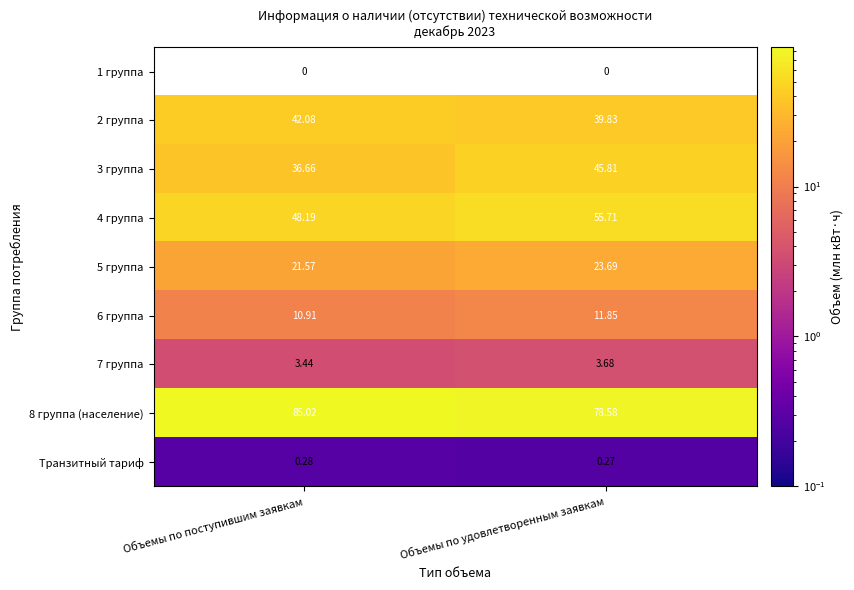

What is the difference between the maximum and minimum values in the 4 группа series?

7.5